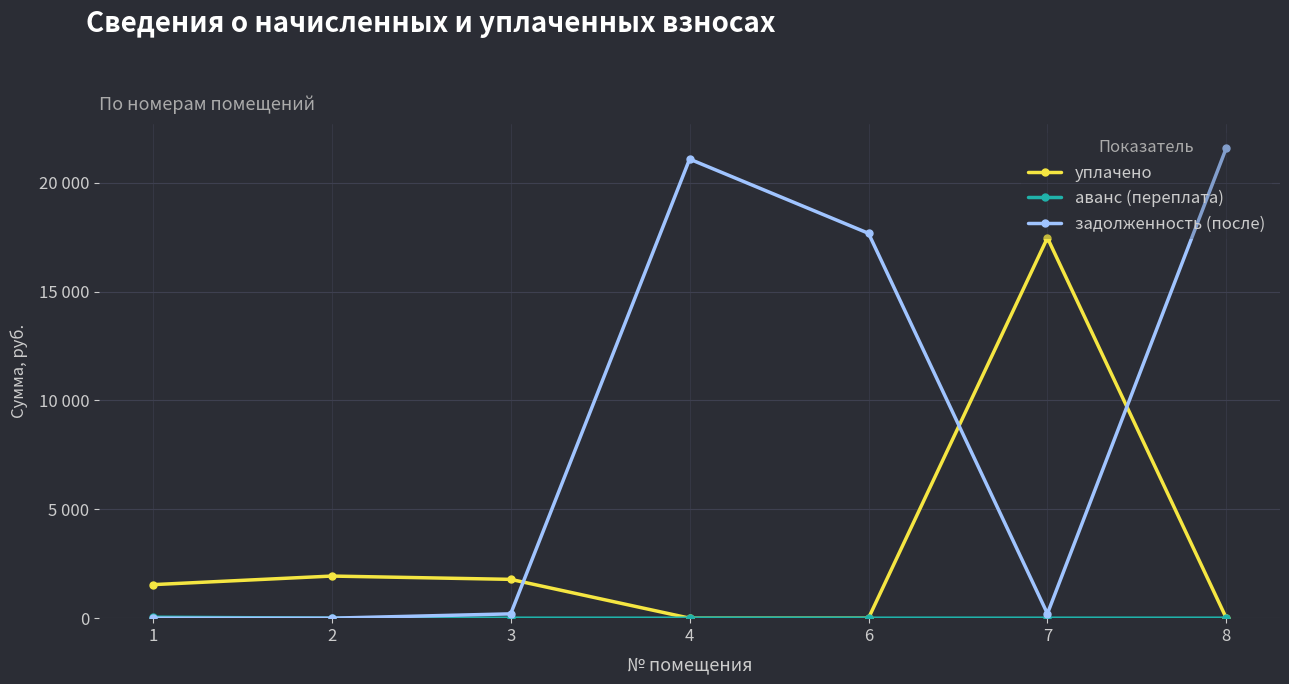

Does the chart have visible grid lines?

Yes